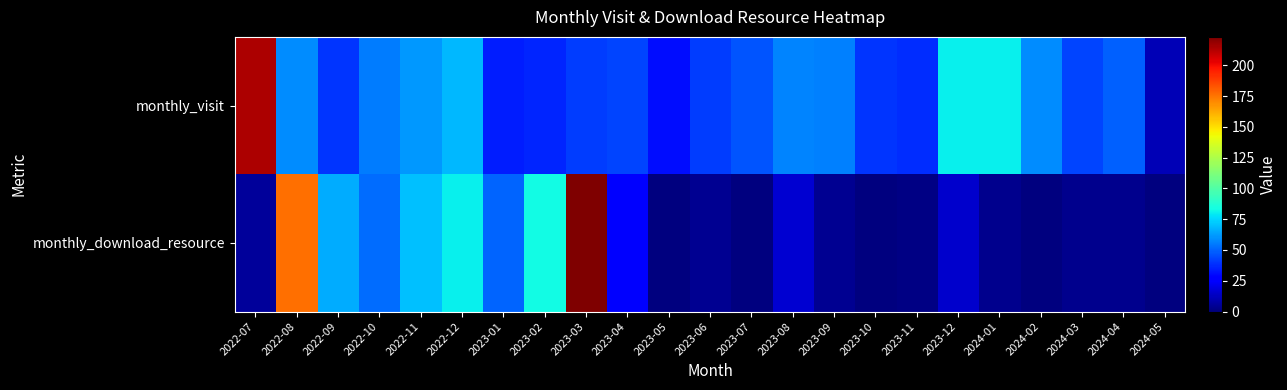

At which category is the sum across all series the highest?

2023-03